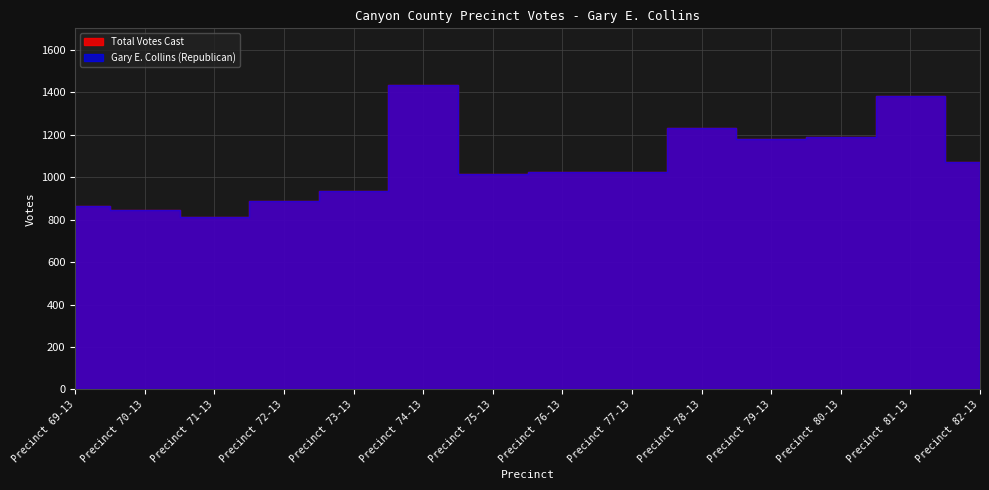

What is the average value of the Gary E. Collins (Republican) series?

1064